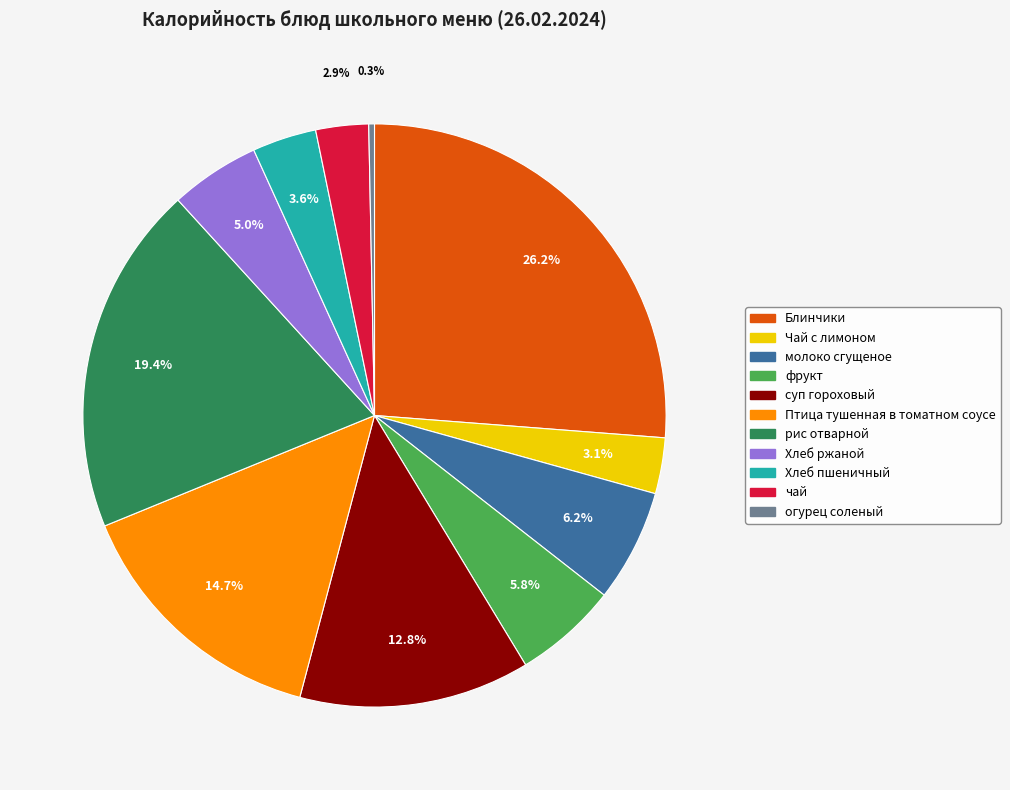

To the nearest percent, what percentage of the pie is суп гороховый?

13%